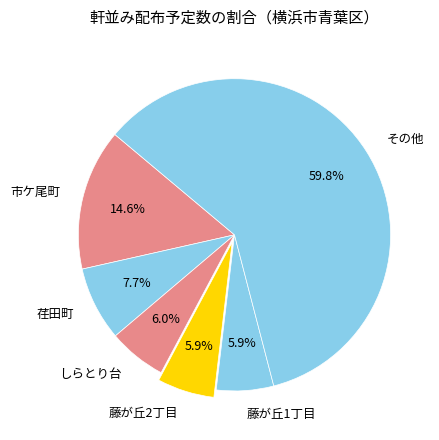

Which category has the biggest portion of the pie?

その他